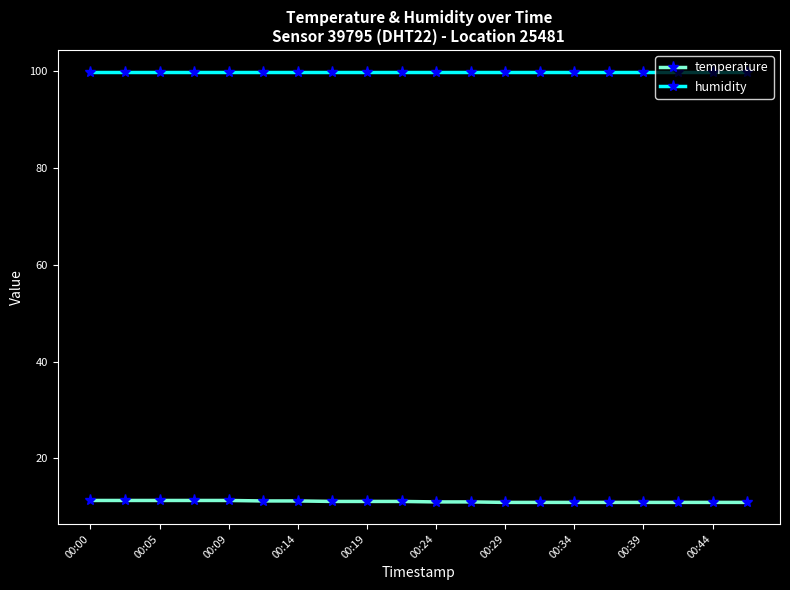

How many series are shown in this chart?

2